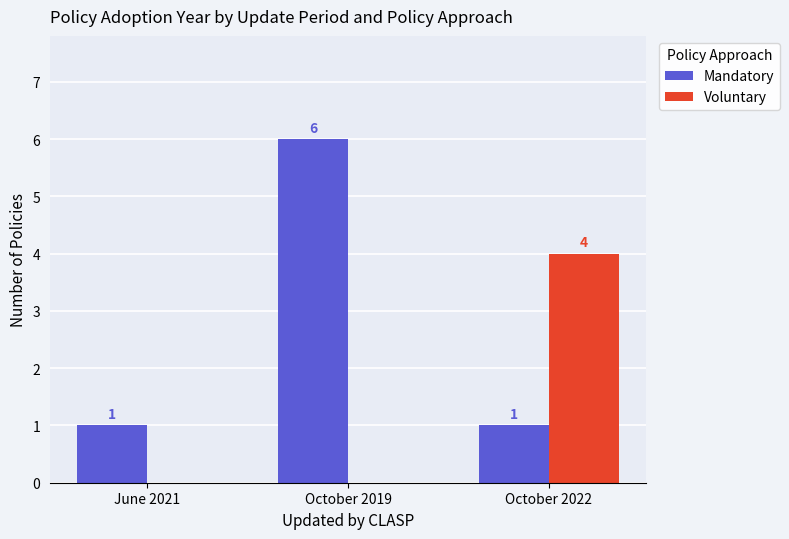

How many data points does each series have?

3